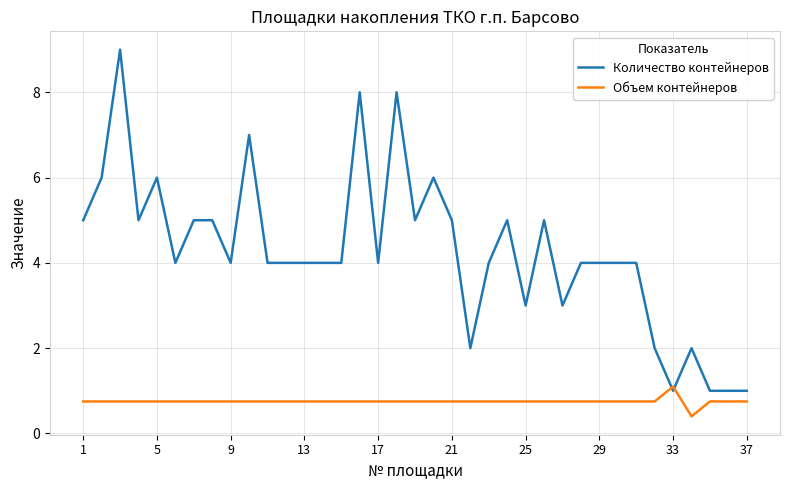

How many times do Количество контейнеров and Объем контейнеров cross each other?

2